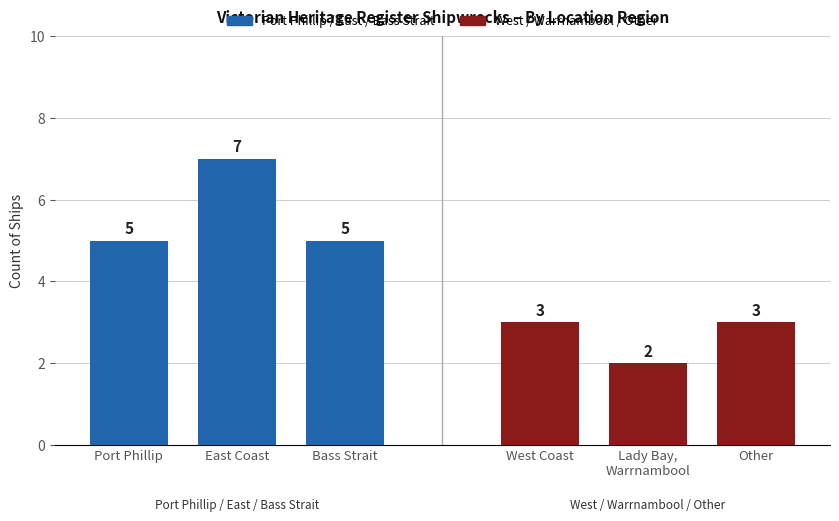

Which series changed the most between East Coast and Bass Strait?

Port Phillip / East / Bass Strait